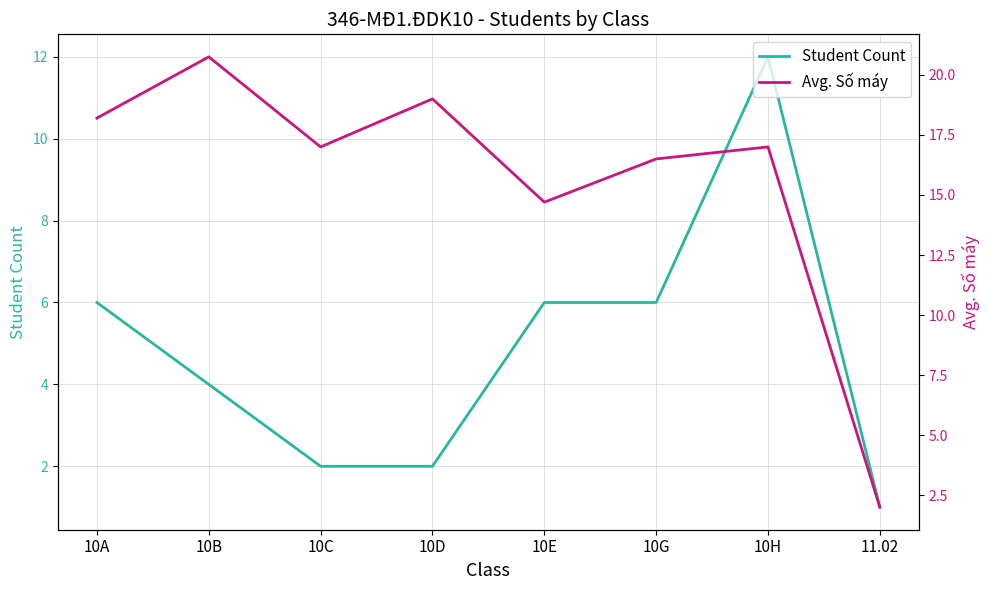

At which category is the sum across all series the highest?

10H